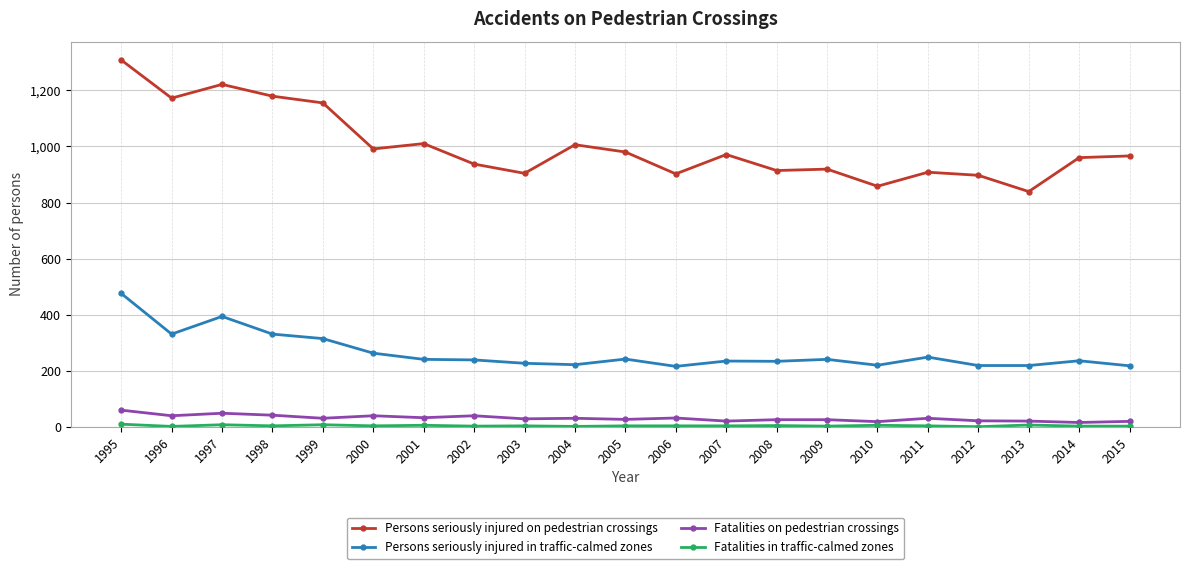

At which label does Persons seriously injured in traffic-calmed zones first exceed 239?

1995